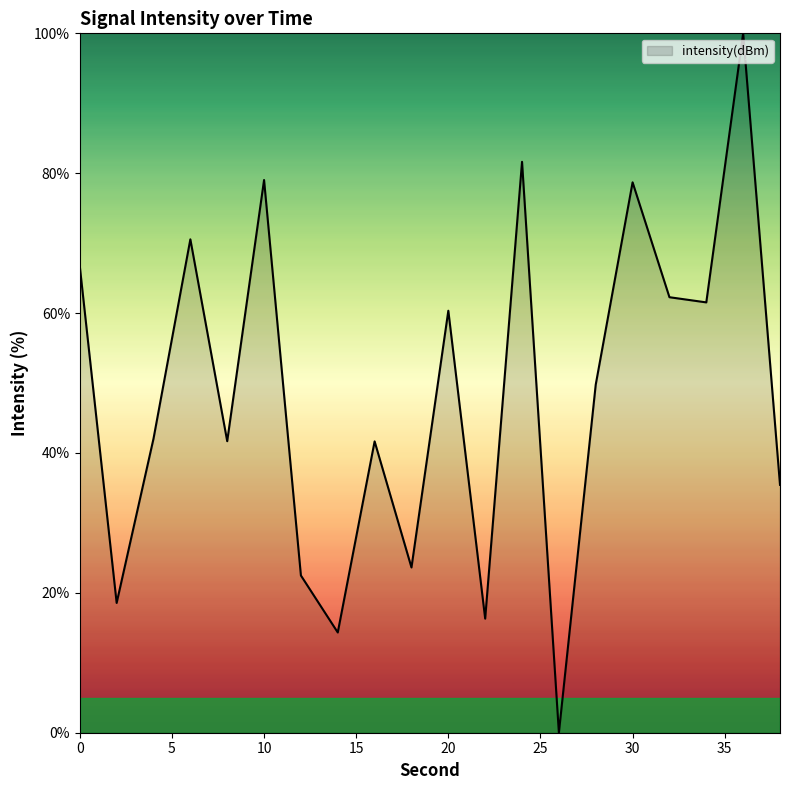

What is the greatest value displayed?

100.0